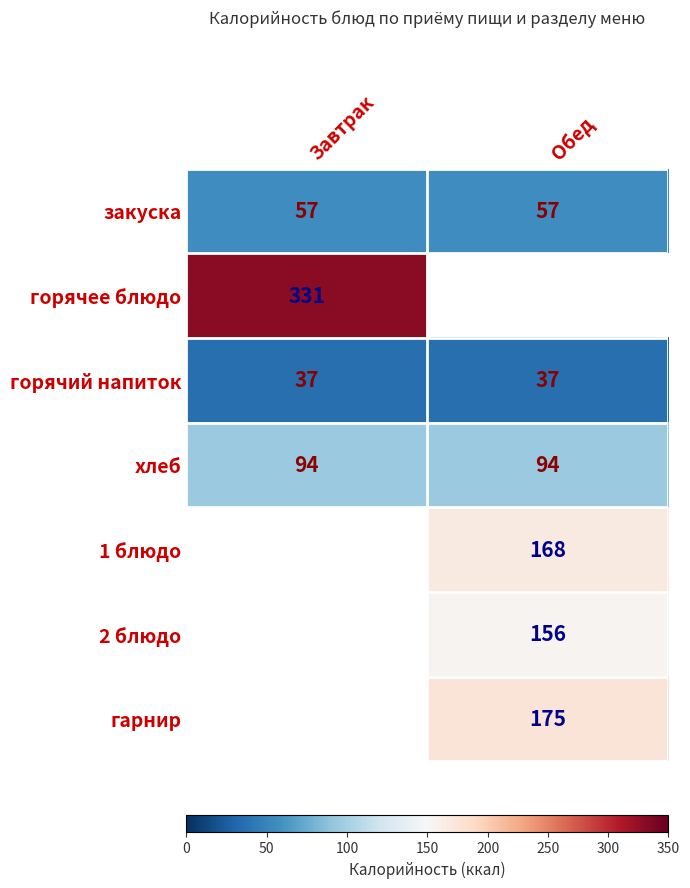

Is the value of гарнир at Обед greater than the value of горячий напиток at Завтрак?

Yes